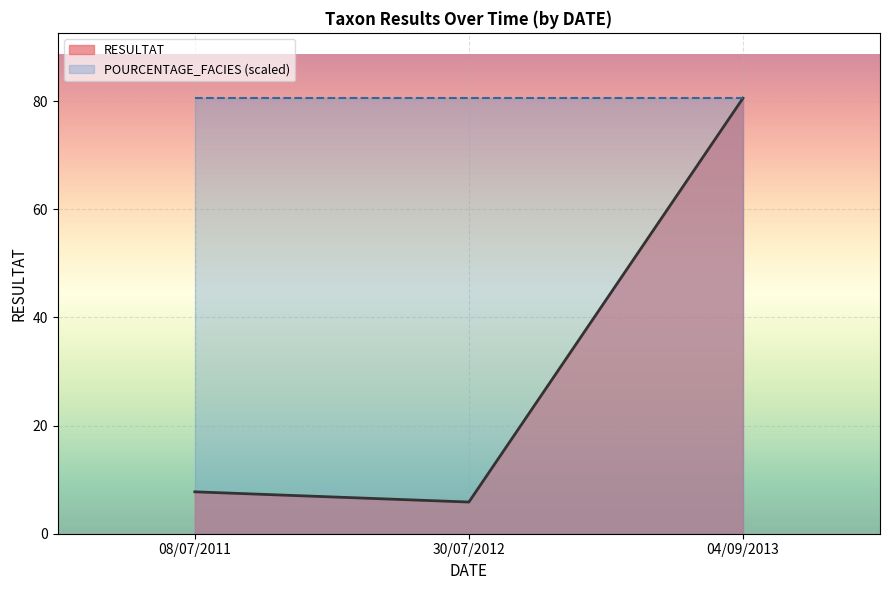

At which category is the sum across all series the highest?

04/09/2013